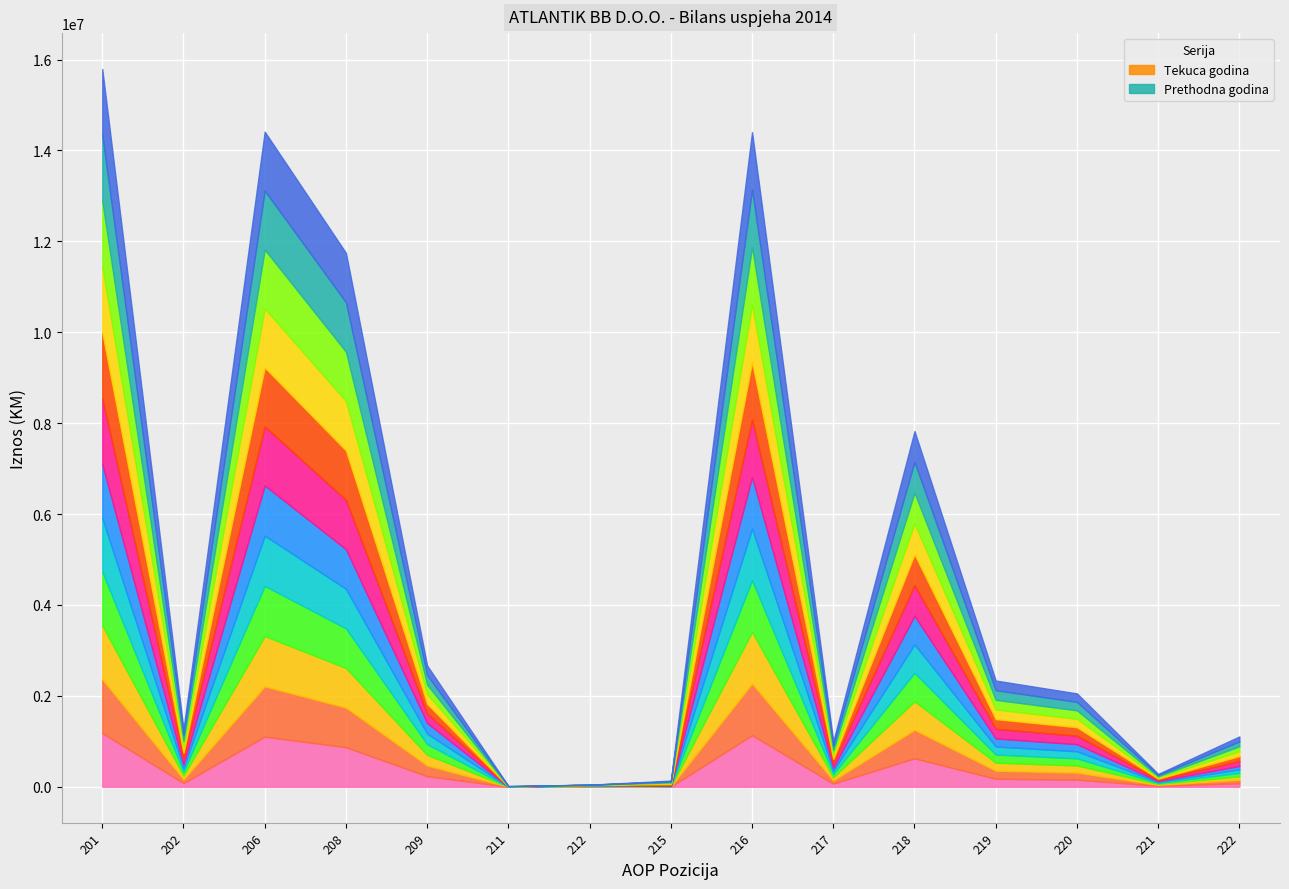

What is the sum of all Prethodna godina values?

40602480